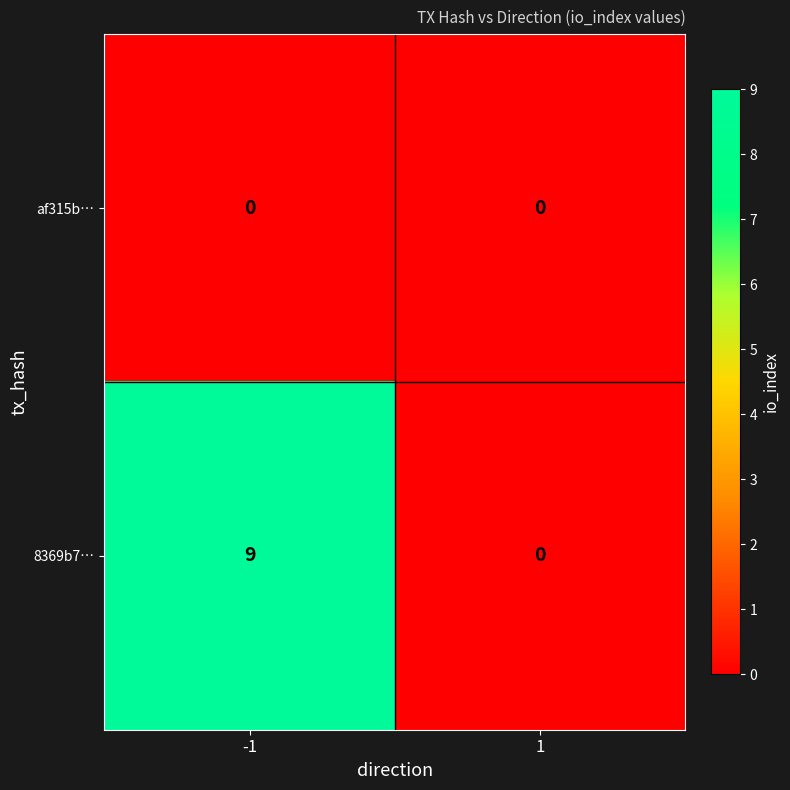

List the series in order of their overall mean, highest first.

8369b7…, af315b…